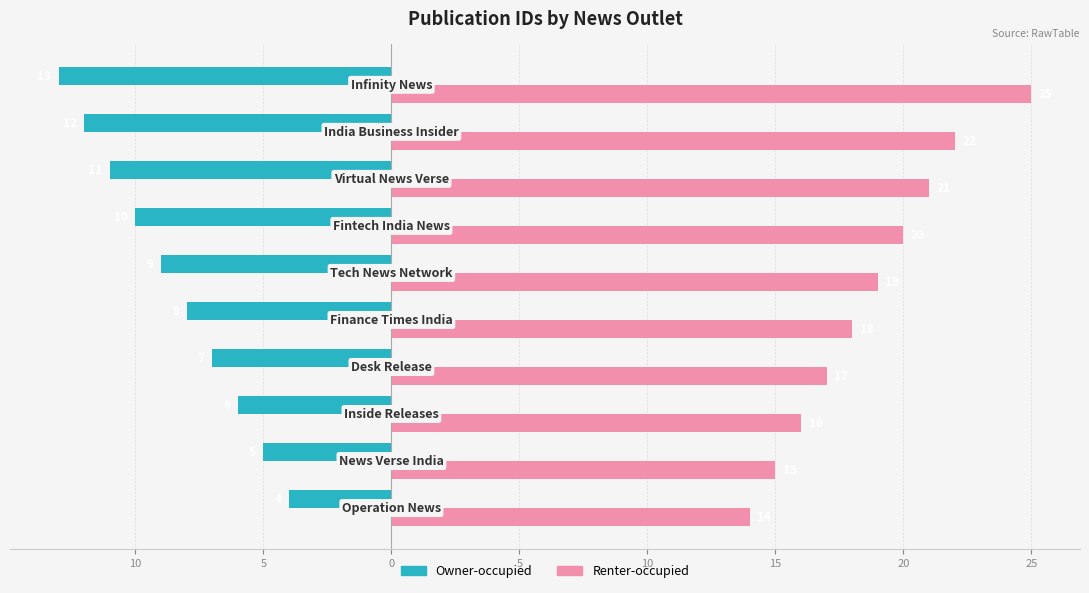

Are the bars horizontal?

Yes